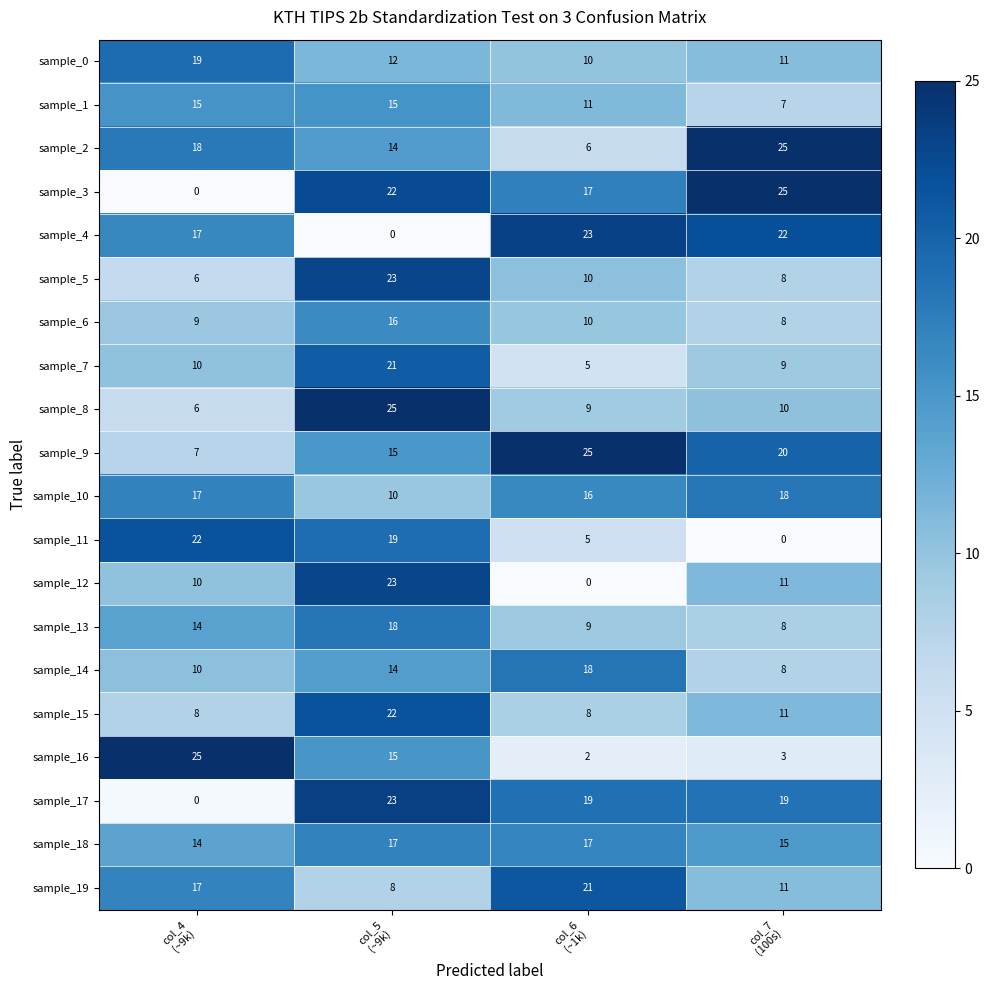

Count the sample_10 values in the range 16 to 18.

3